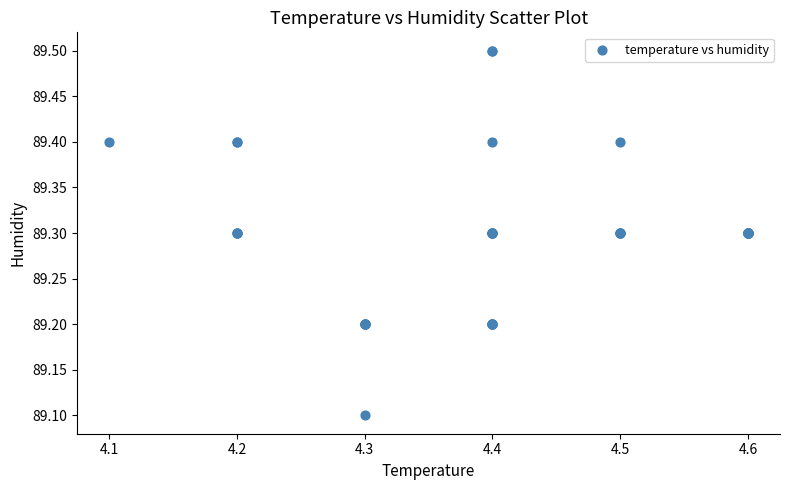

What Y value in the scatter plot is closest to 89?

89.1